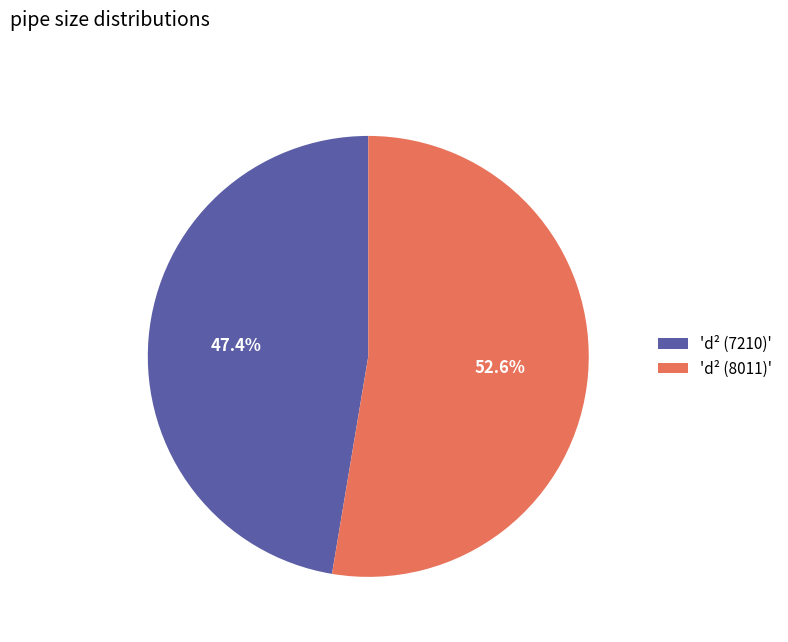

To the nearest percent, what is the difference between the largest and smallest slice percentages?

5%